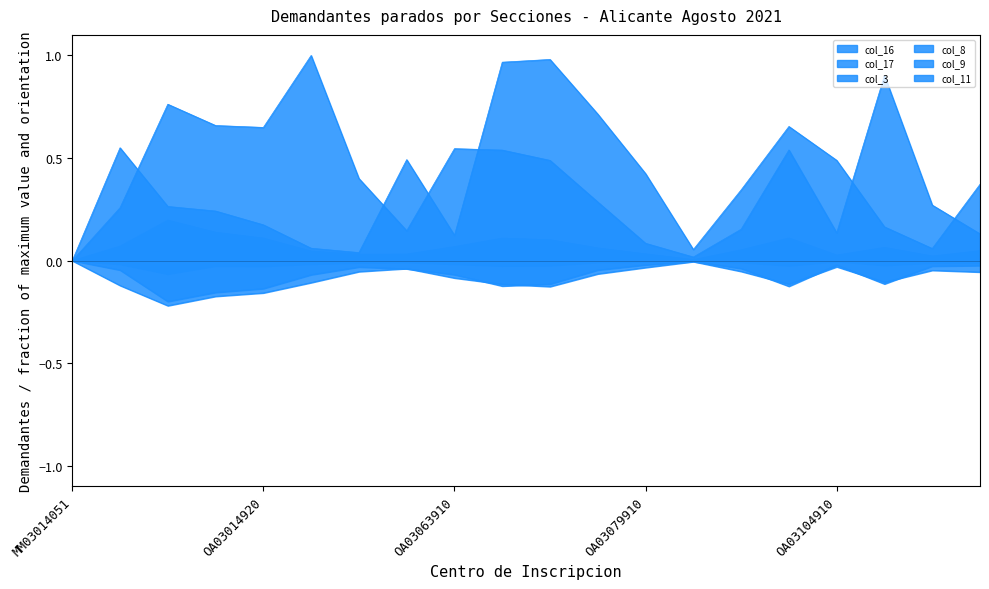

The col_9 series shows 0.8 at OA03014910. True or false?

True